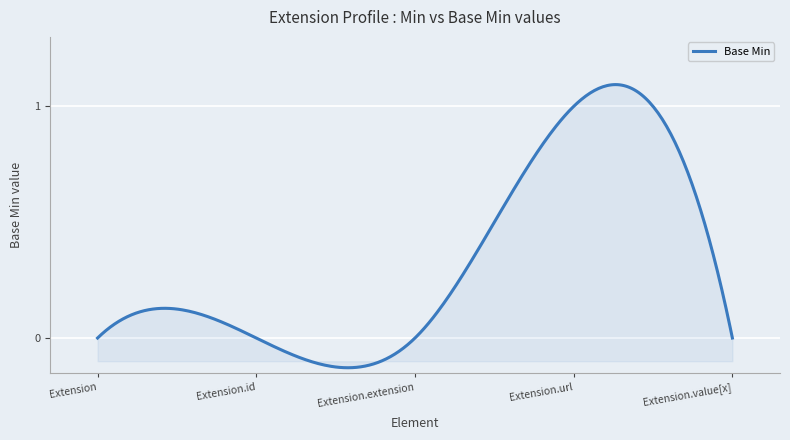

What is the difference between the maximum and minimum values?

1.2